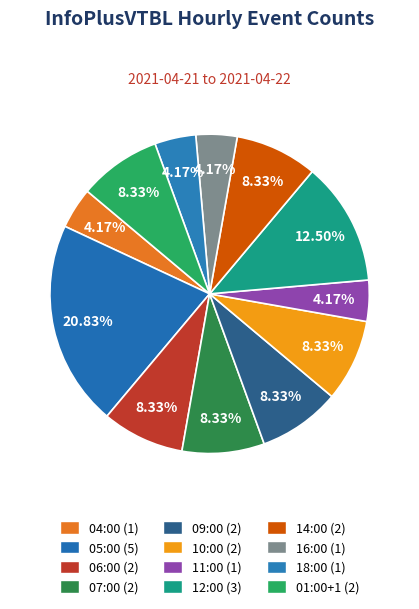

Does 09:00 account for over 50% of the chart?

No